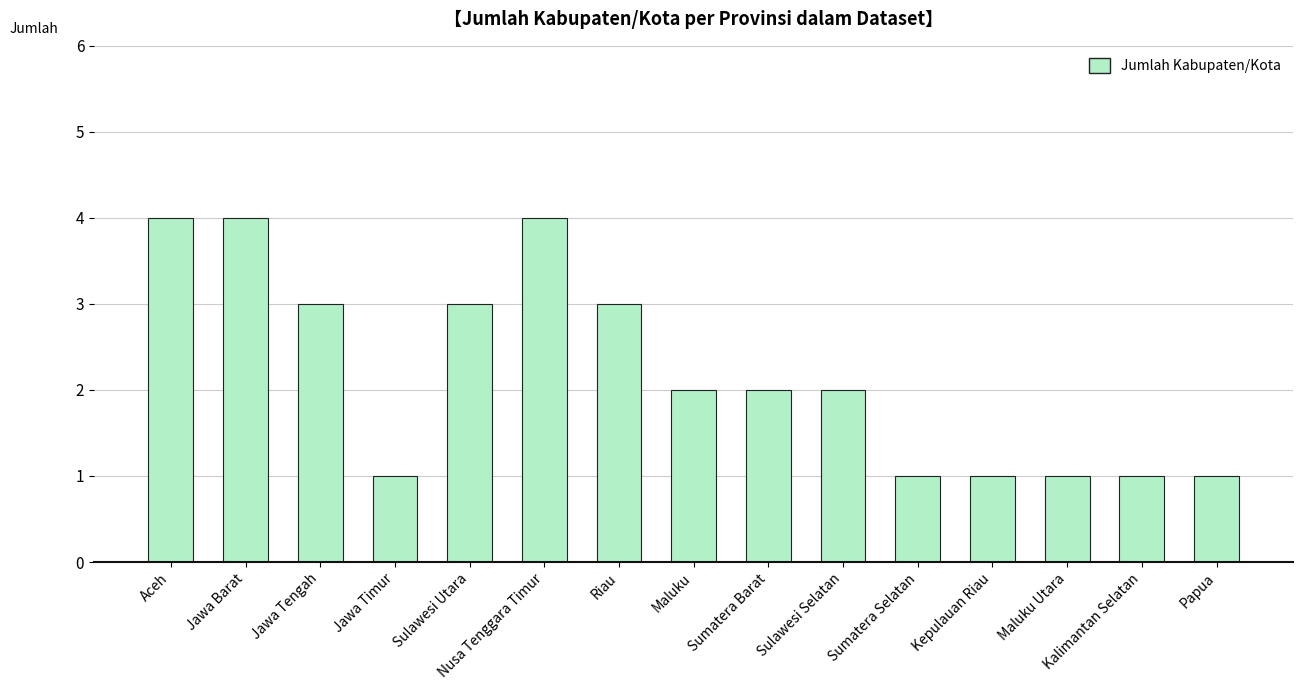

The chart shows a value of 3 at Nusa Tenggara Timur. True or false?

False